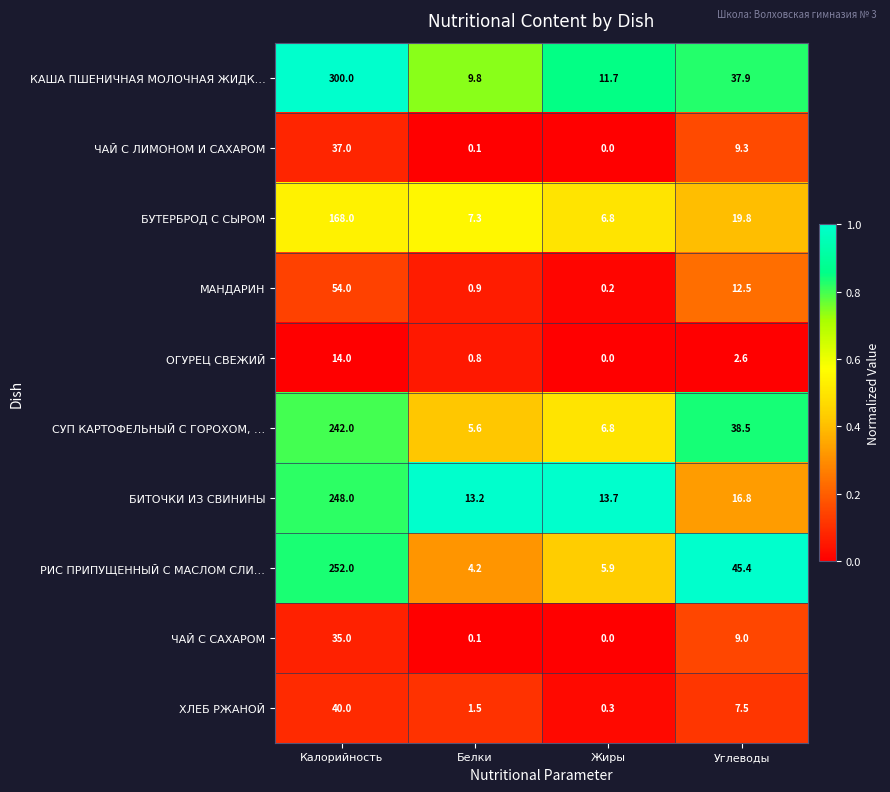

What is the spread (max minus min) of values at Белки?

13.1